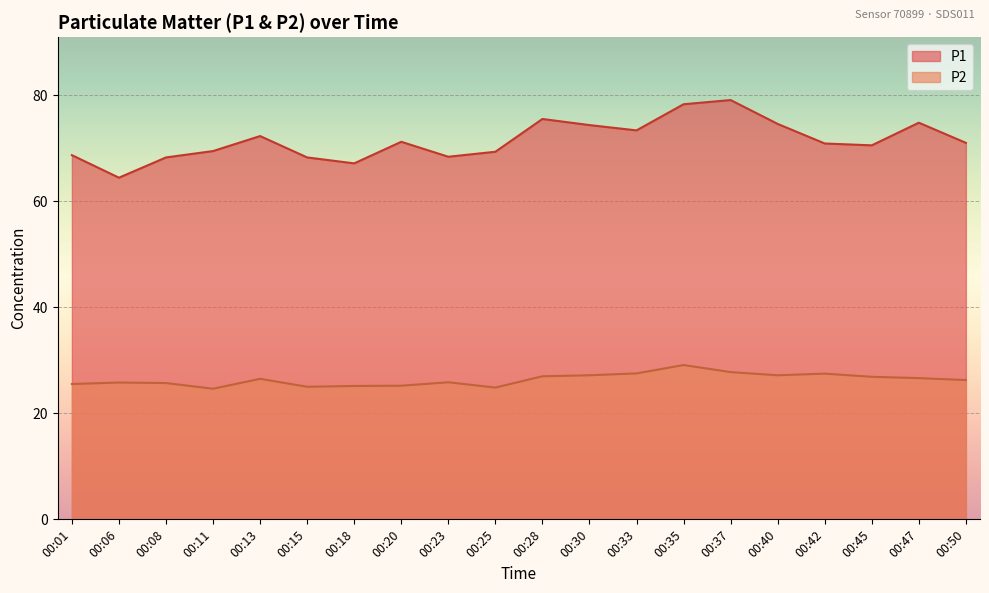

True or false: P1 has more than 2 interior local peaks.

True